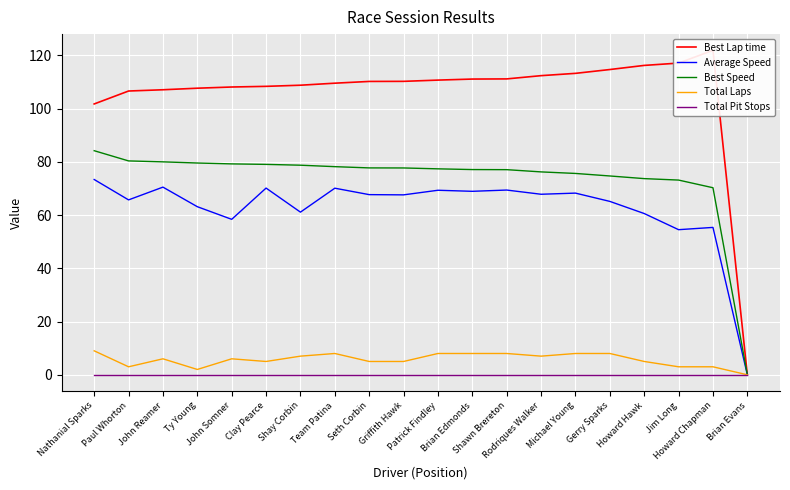

How many values in the Best Lap time series exceed 110?

11